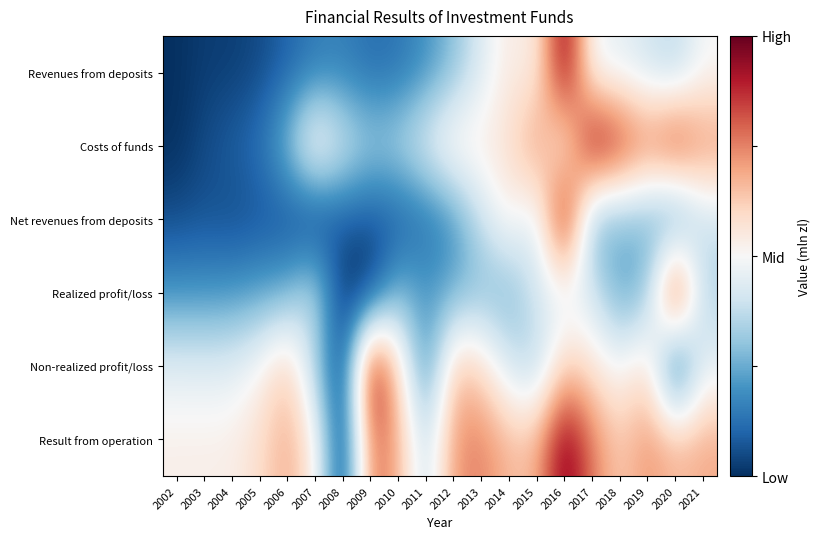

Between 2006 and 2014, which series saw the biggest shift?

Net revenues from deposits